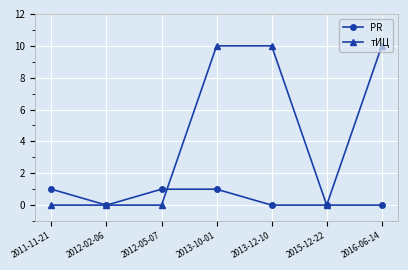

Between 2013-12-10 and 2015-12-22, which series saw the biggest shift?

тИЦ